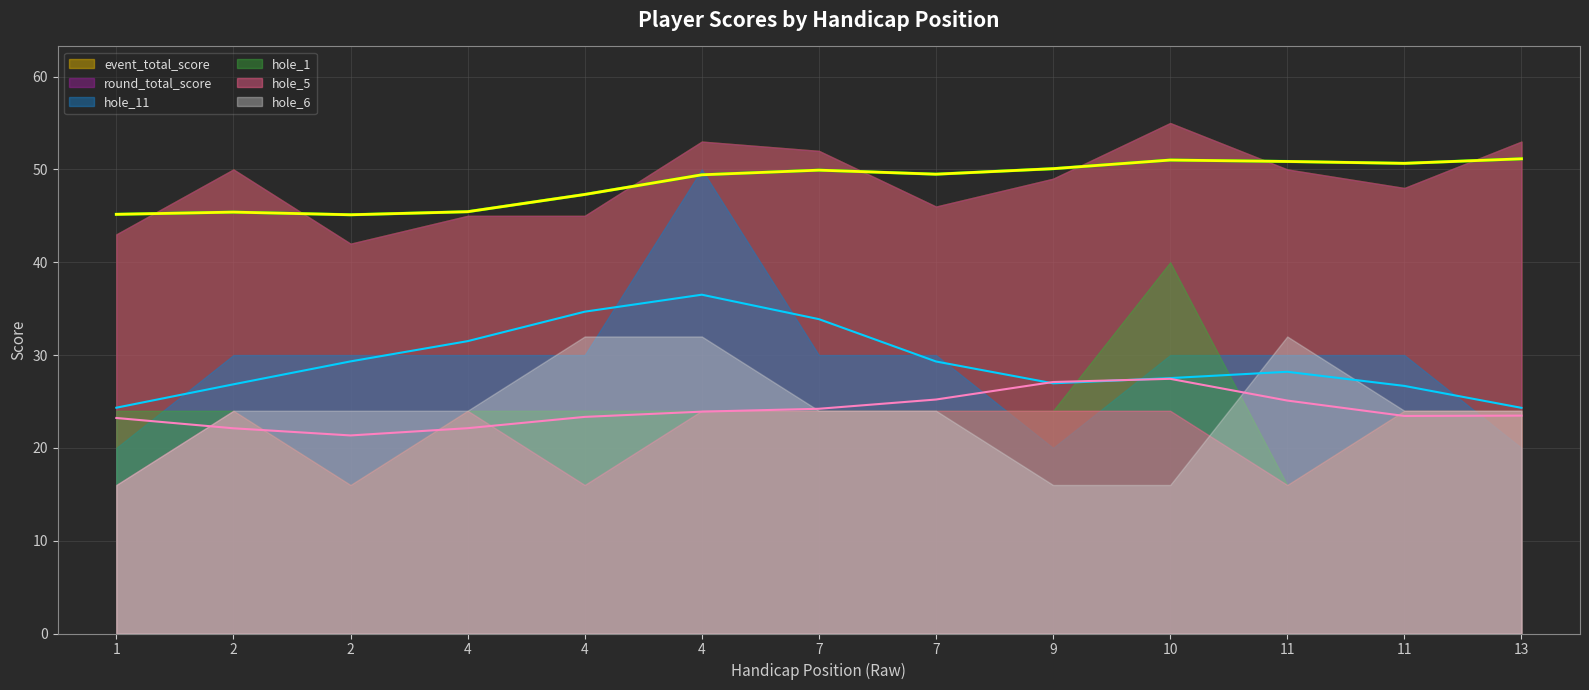

How many data points does each series have?

13